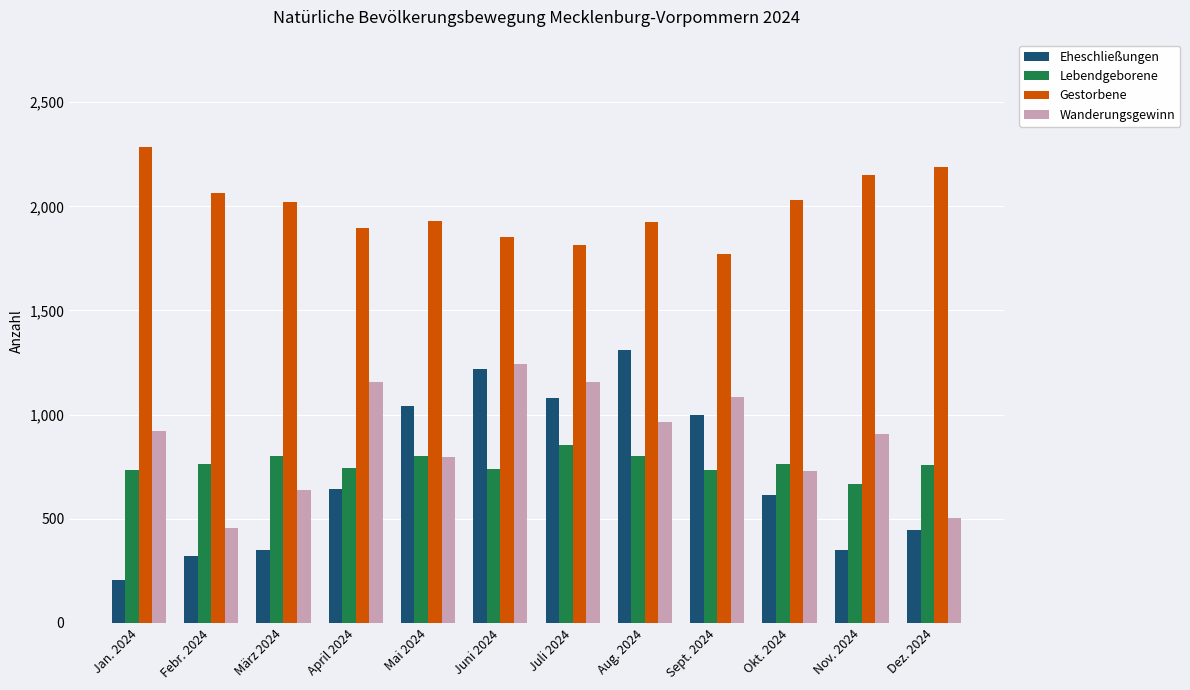

Does the chart contain stacked bars?

No